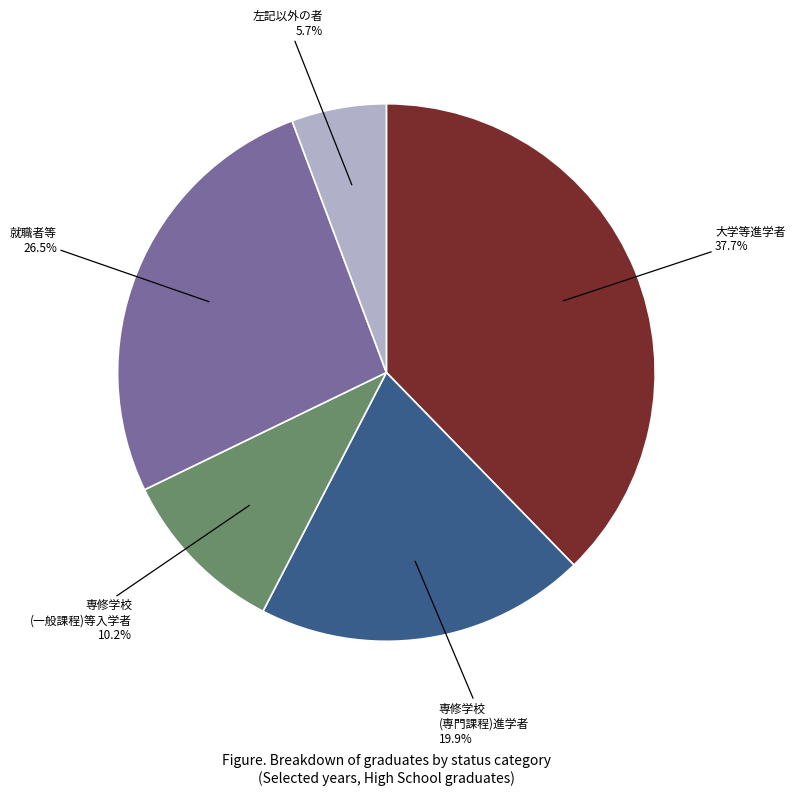

How many slices are in this pie chart?

5